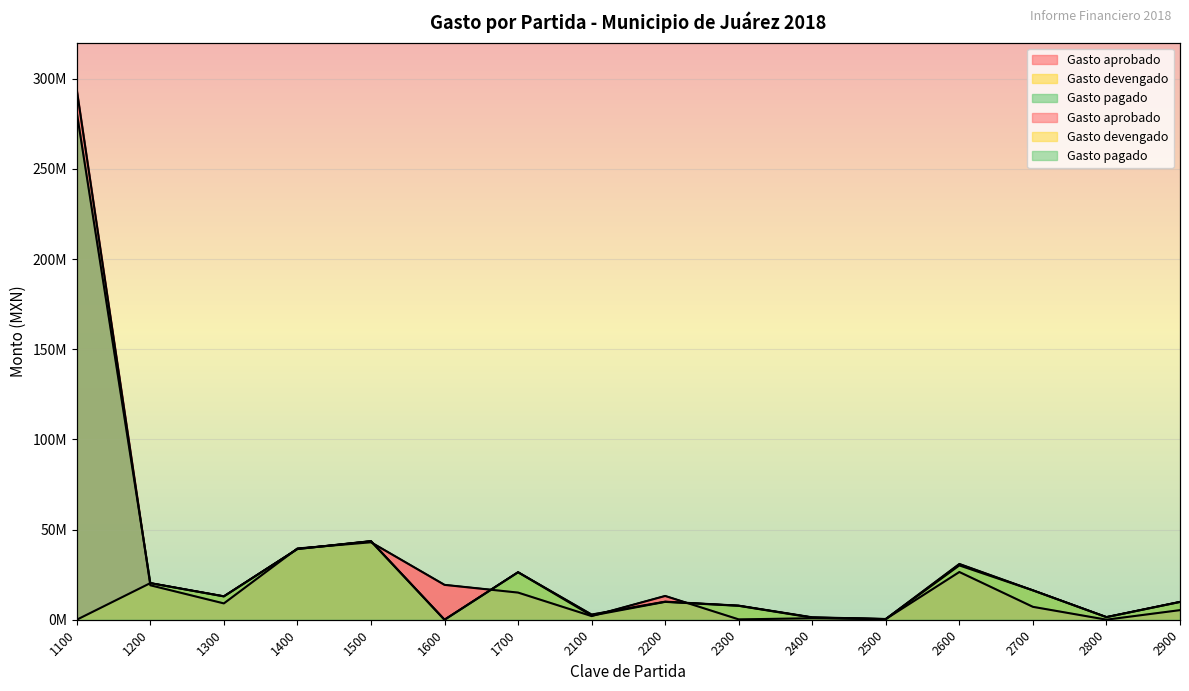

What is the value of the Gasto devengado point at the 14th from the left?

16290484.4